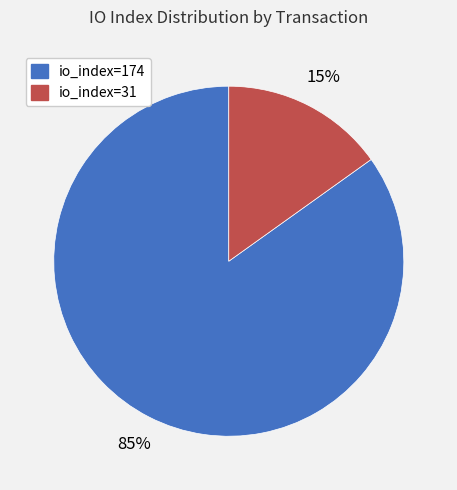

Does any single category account for the majority?

Yes